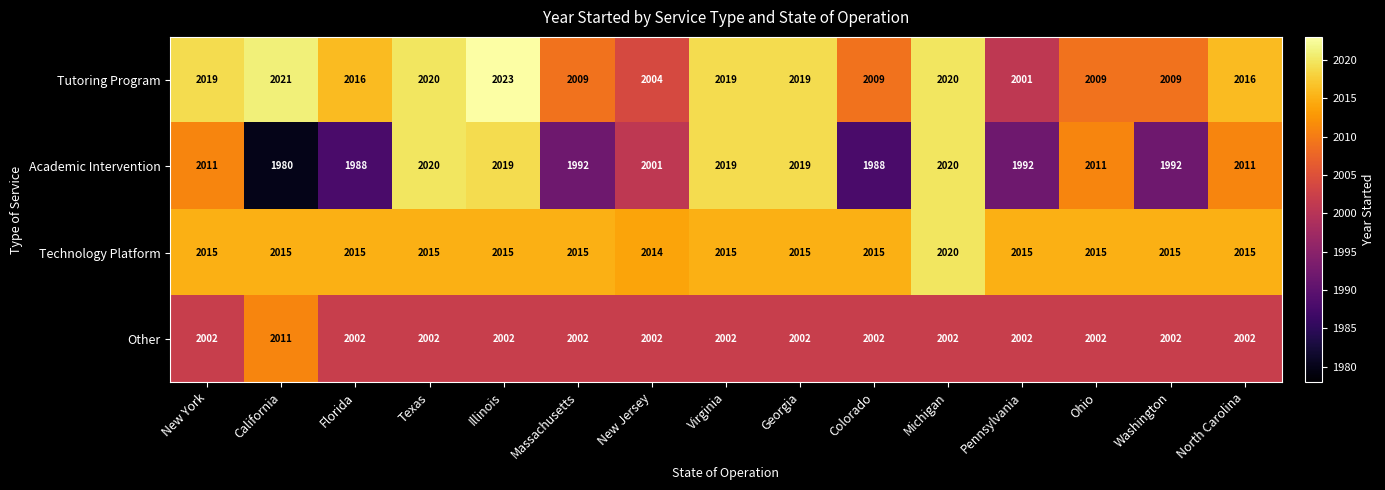

What is the minimum value for Other?

2002